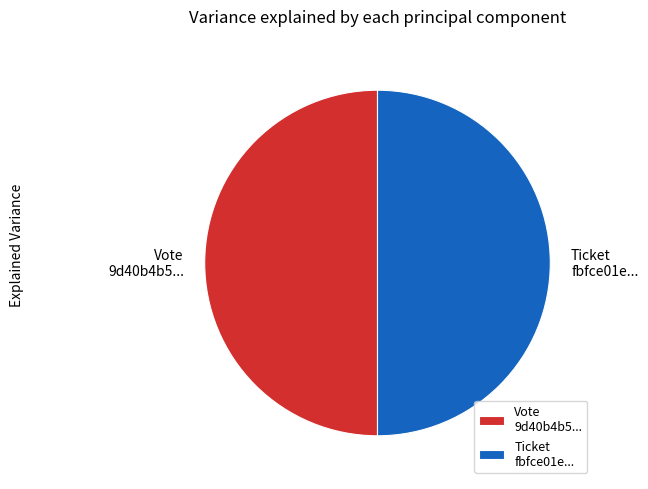

True or false: Vote 9d40b4b5... accounts for 50% of the total.

True